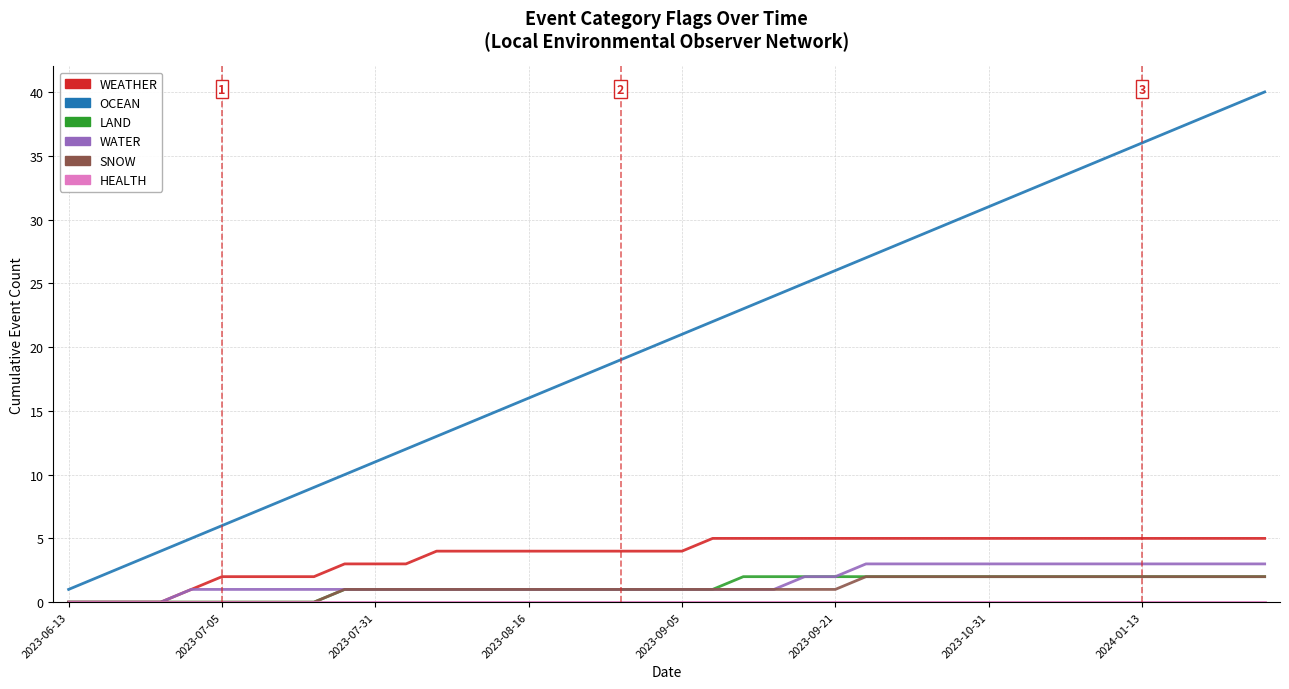

Which series has the largest total across all categories?

OCEAN